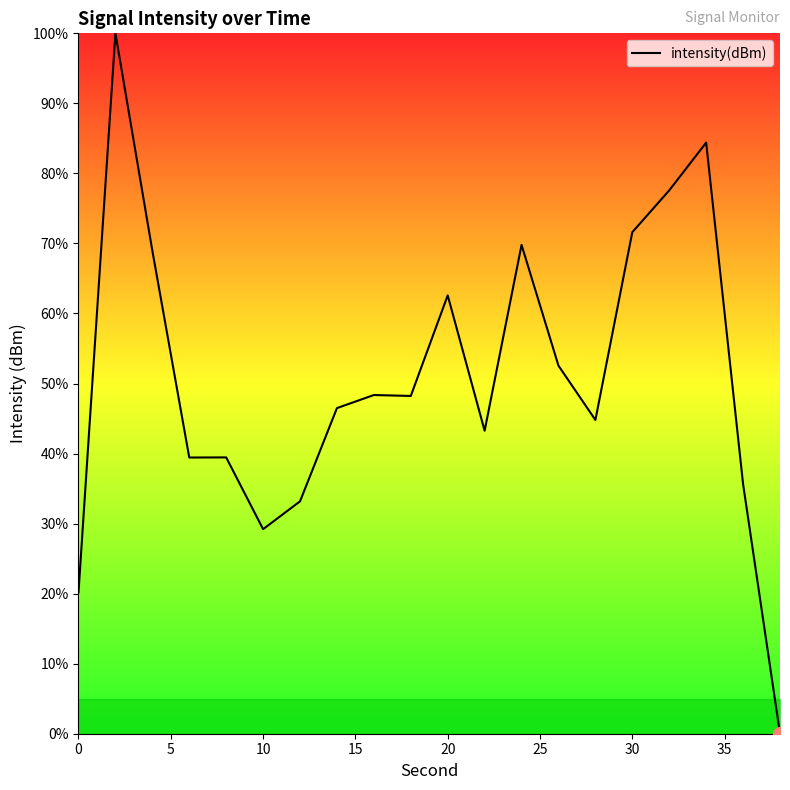

What is the difference between the maximum and minimum values?

100.0